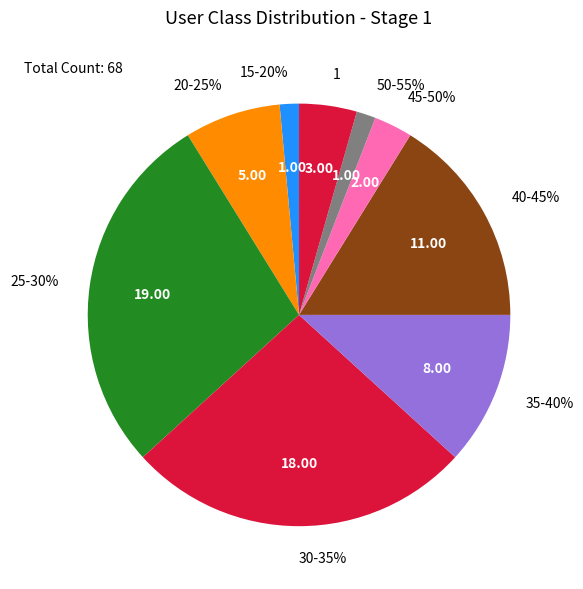

Does any single category account for the majority?

No